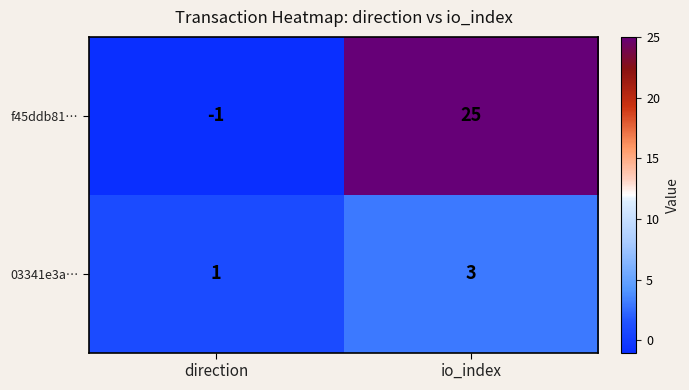

What is the average value of the f45ddb81… series?

12